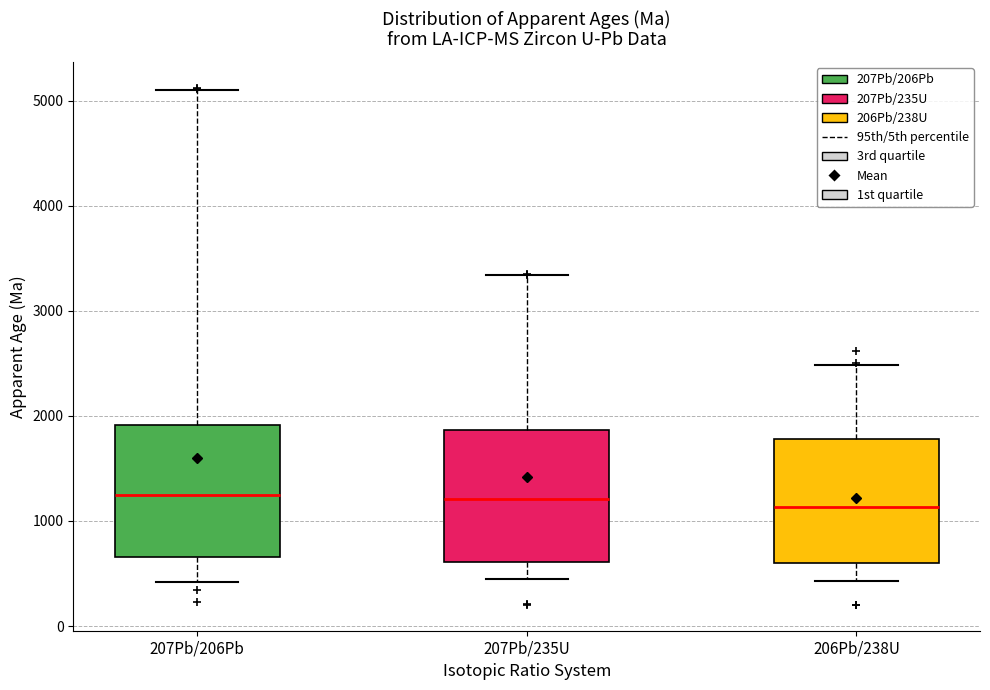

Reading left to right, transcribe this box plot: for each box, give where its median line is, the range the box spans, and where its two whiskers end, as read against the y-axis. The values are not printed on the chart, so give them approximately, as read against the axis.

207Pb/206Pb: median 1200, box 700 to 1900, whiskers 400 to 5100
207Pb/235U: median 1200, box 600 to 1900, whiskers 400 to 3300
206Pb/238U: median 1100, box 600 to 1800, whiskers 400 to 2500